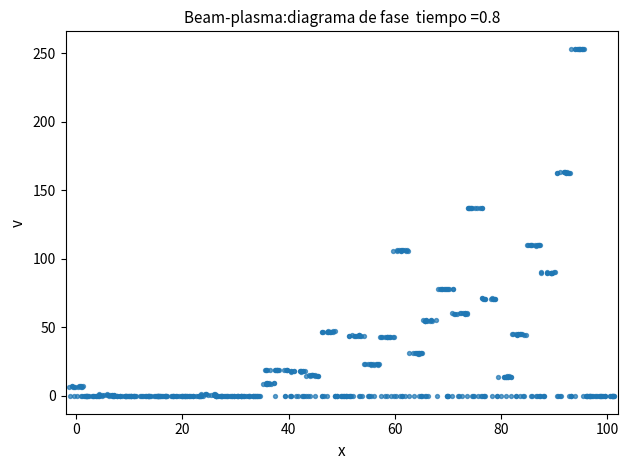

What is the range of Y values (max minus min)?

253.6